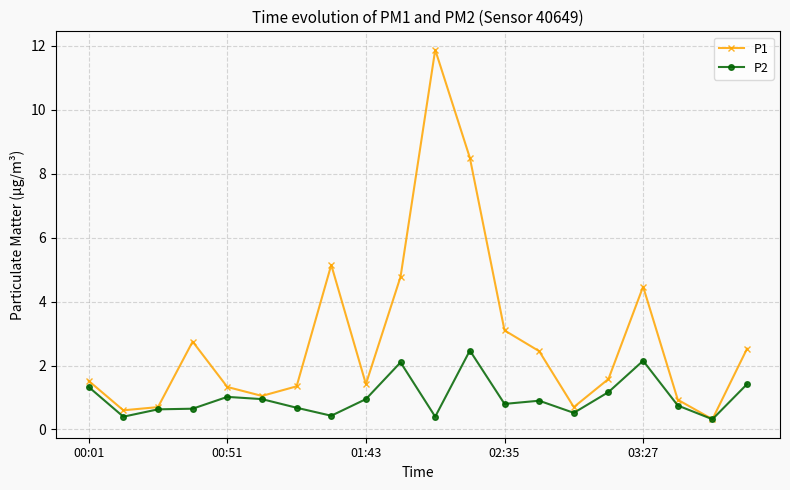

List the series in order of their peak value, lowest first.

P2, P1